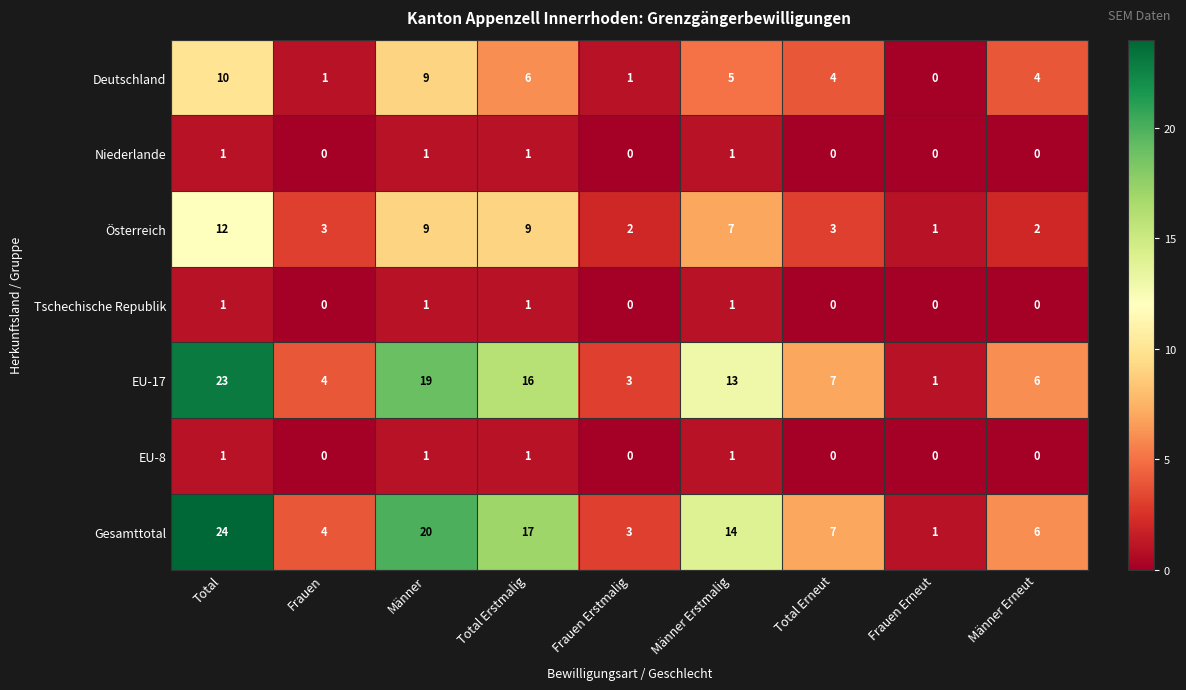

At which label is Österreich closest to 6?

Männer Erstmalig